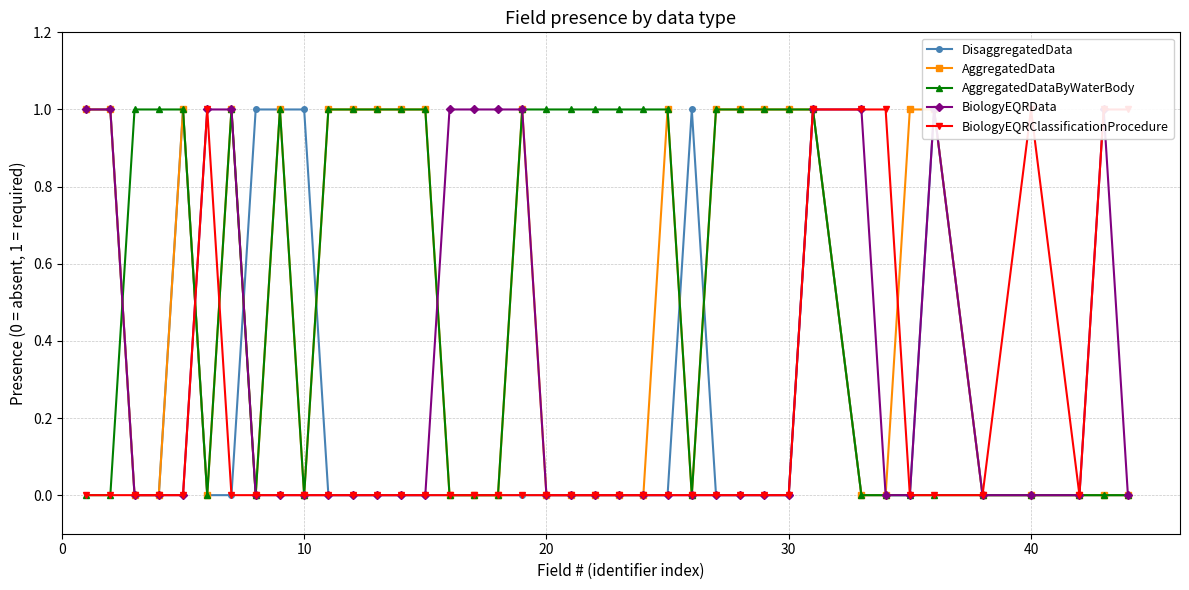

True or false: BiologyEQRData and AggregatedData intersect in this chart.

True